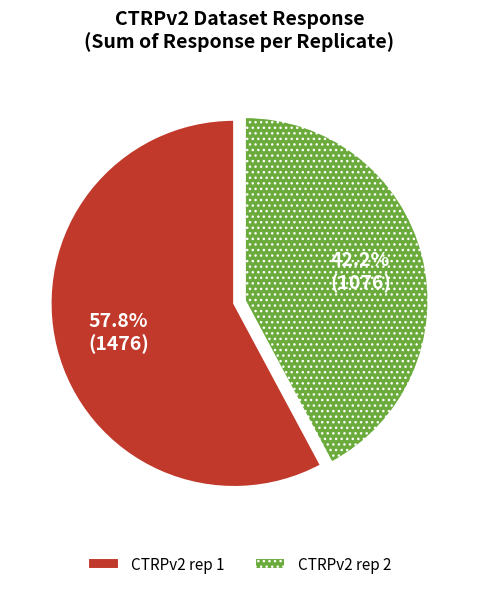

What is the ratio of the value at CTRPv2 rep 2 to the value at CTRPv2 rep 1?

0.7